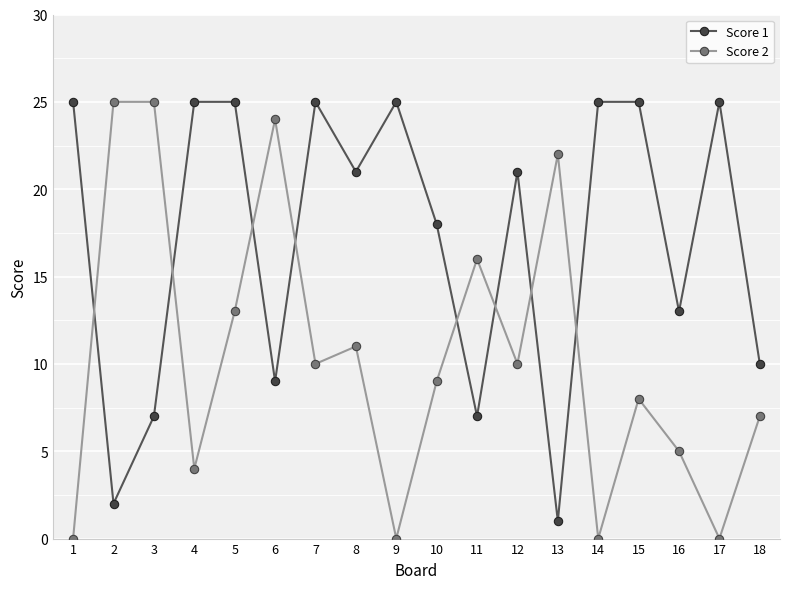

Where does the Score 1 series first go above 21?

1